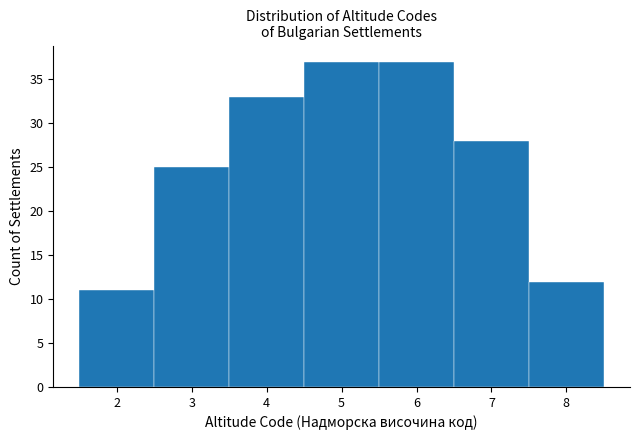

Reading left to right, list every bar in this chart as the range it spans on the x-axis followed by its height. The values are not printed on the chart, so give them approximately, as read against the axis.

1.5 to 2.5: 11
2.5 to 3.5: 25
3.5 to 4.5: 33
4.5 to 5.5: 37
5.5 to 6.5: 37
6.5 to 7.5: 28
7.5 to 8.5: 12